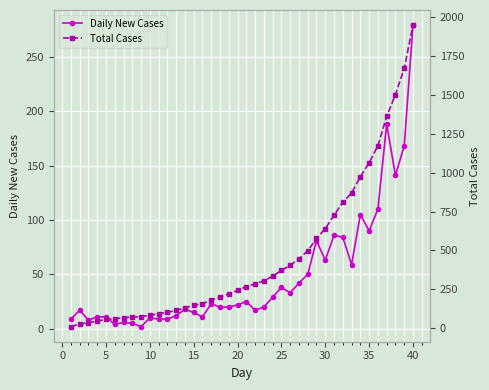

True or false: Daily New Cases has more than 2 points higher than both neighbors.

True